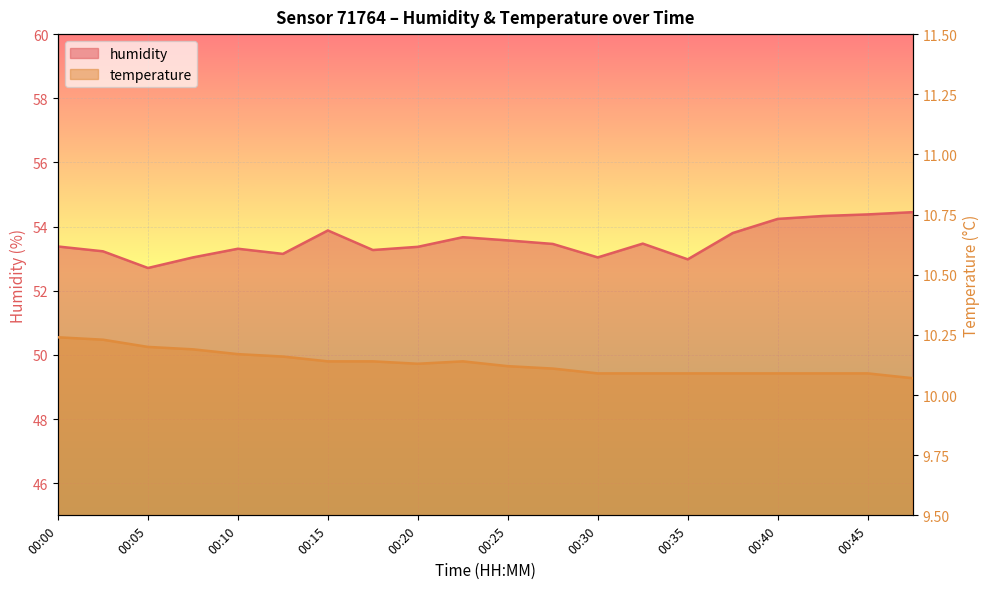

At which label is humidity closest to 53?

00:35